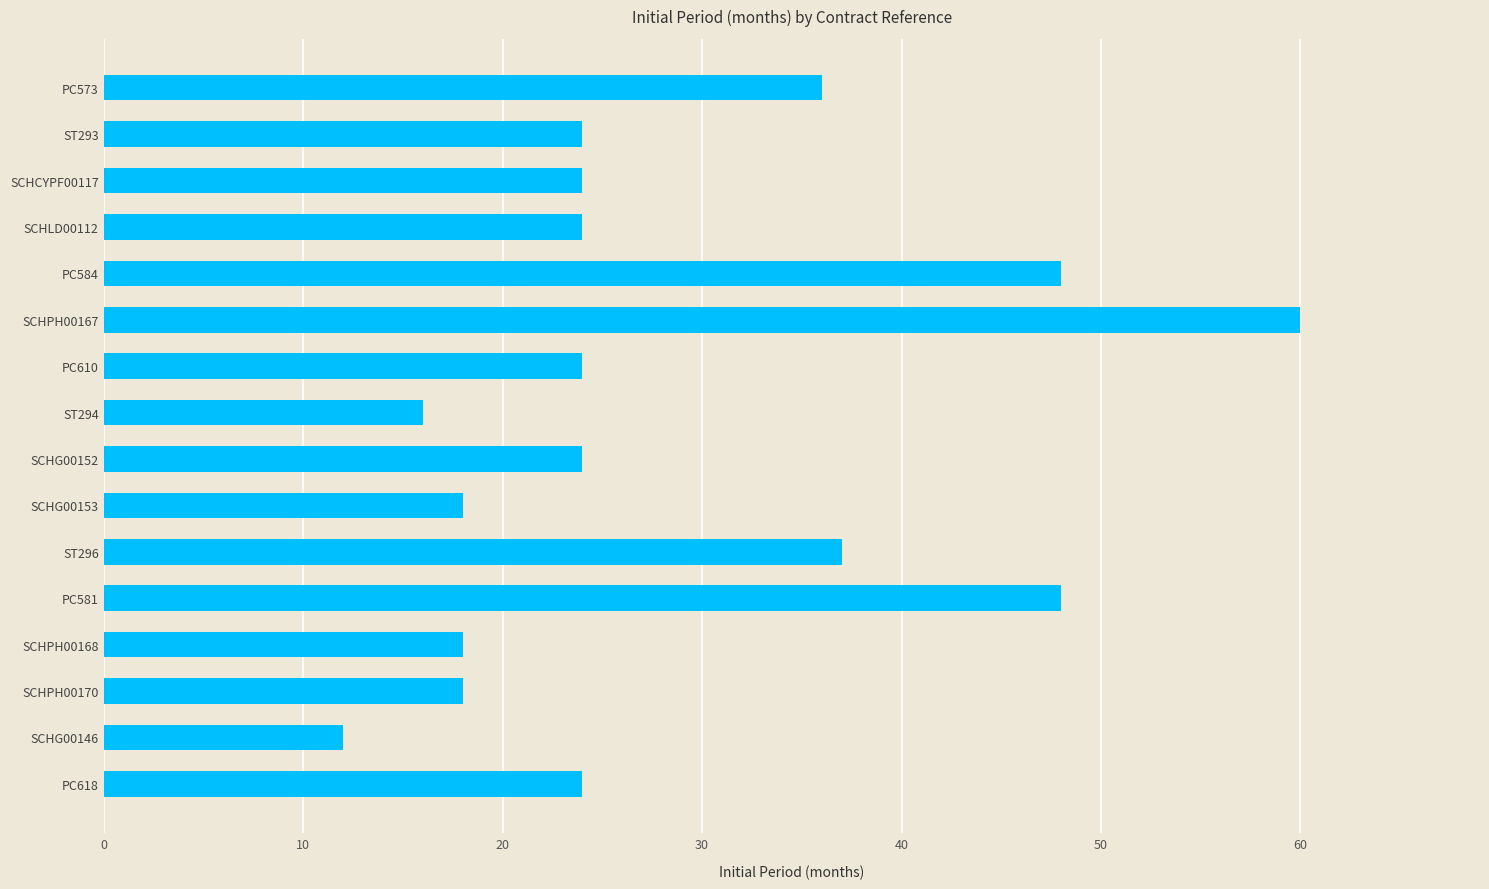

Count the number of categories in the chart.

16